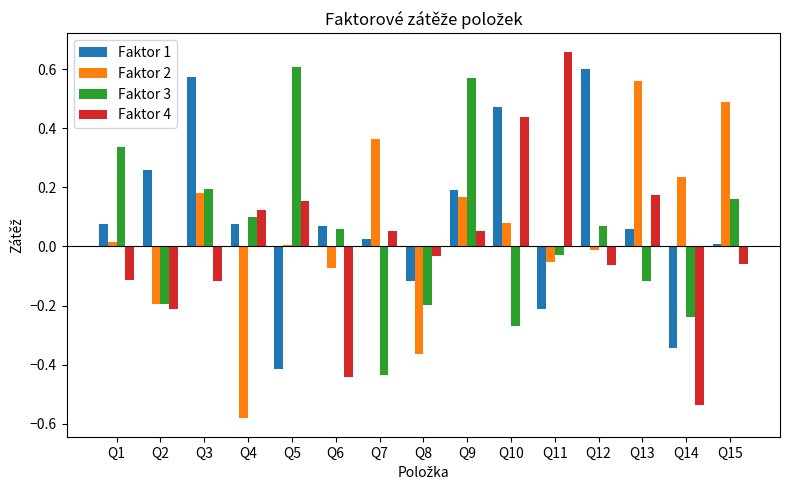

At how many categories does at least one series exceed 0?

14